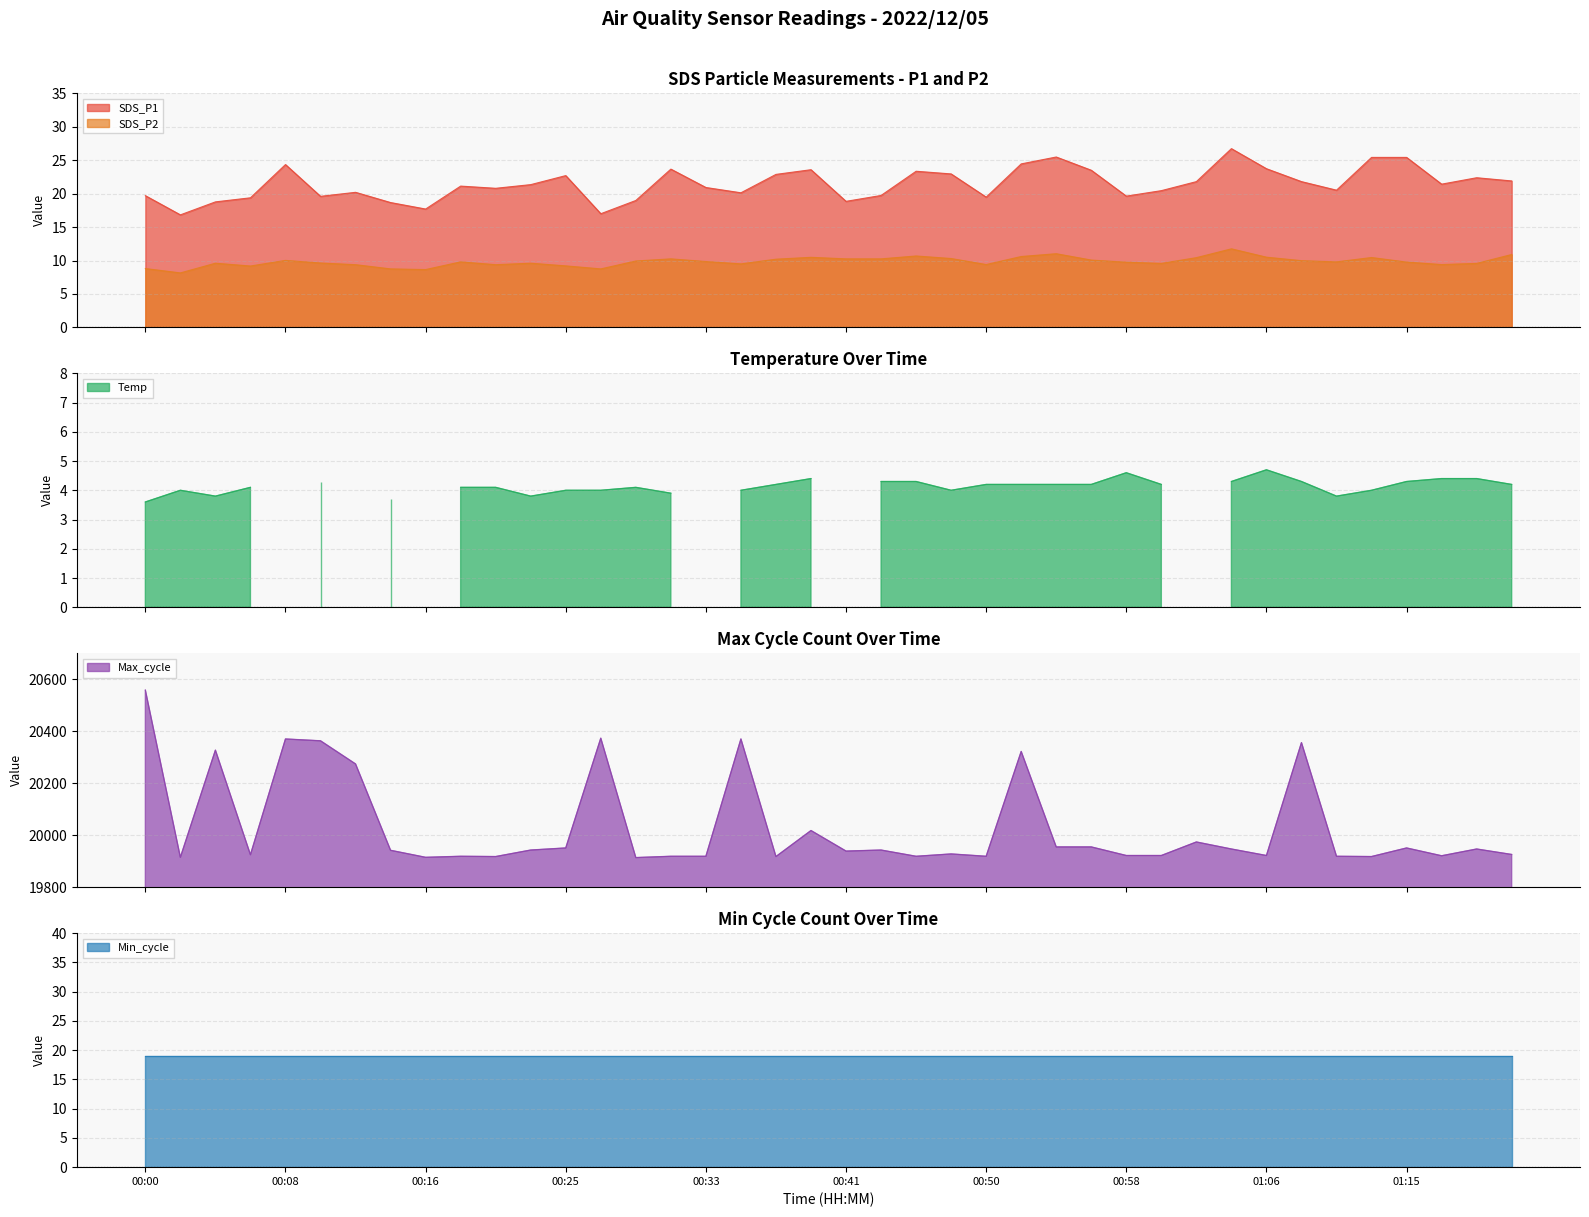

Count the number of data series in this chart.

5